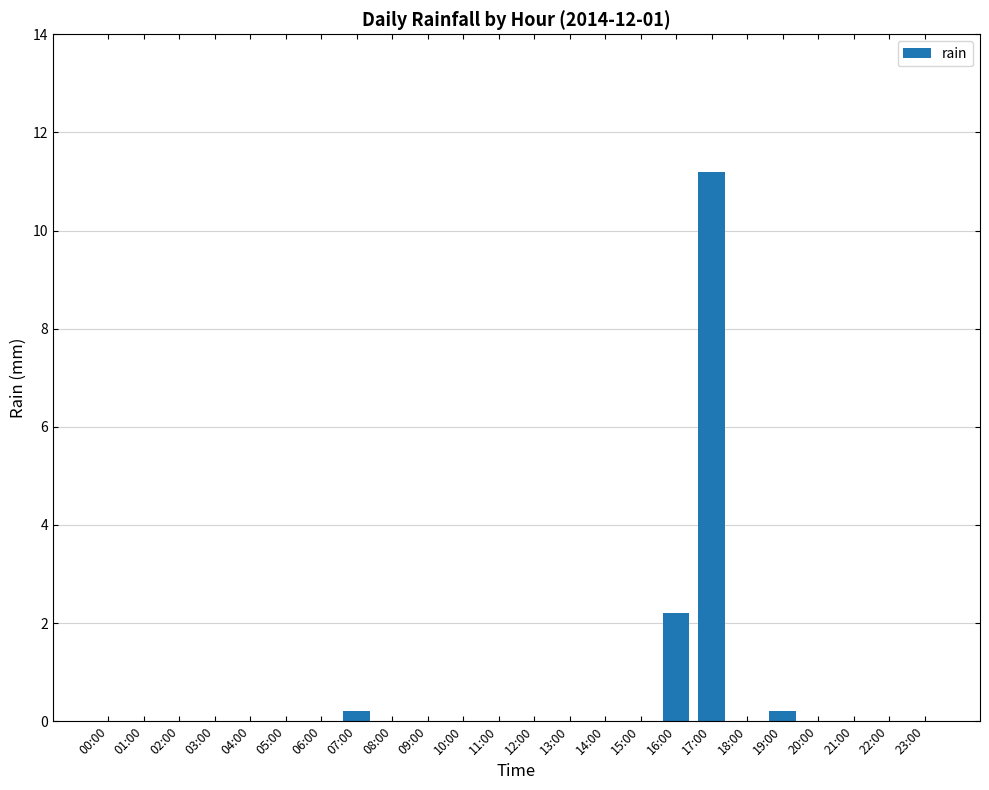

Reading right to left, extract all data points from this chart.

0.0	0.0	0.0	0.0	0.2	0.0	11.2	2.2	0.0	0.0	0.0	0.0	0.0	0.0	0.0	0.0	0.2	0.0	0.0	0.0	0.0	0.0	0.0	0.0